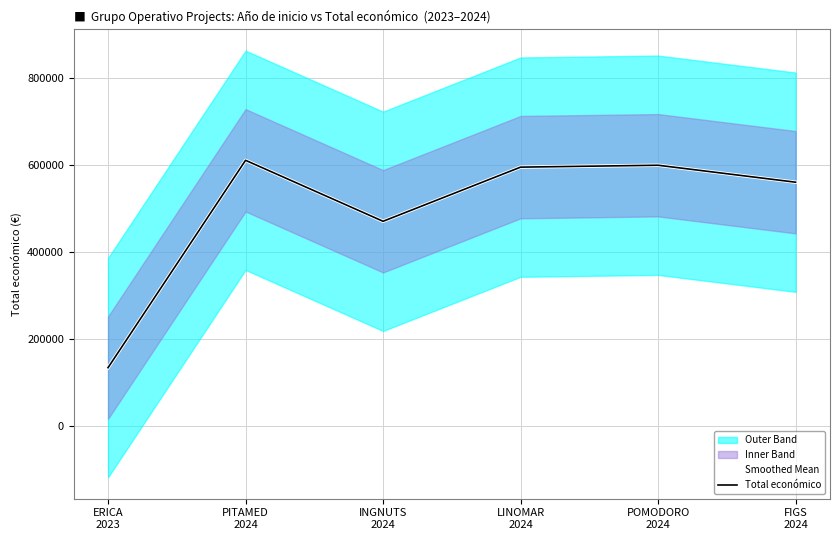

At FIGS
2024, list the series in order from smallest to largest.

Smoothed Mean, Total económico